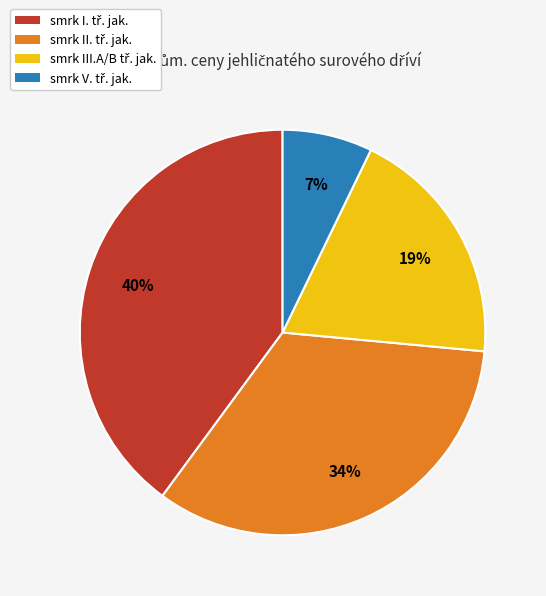

Does any single category account for the majority?

No